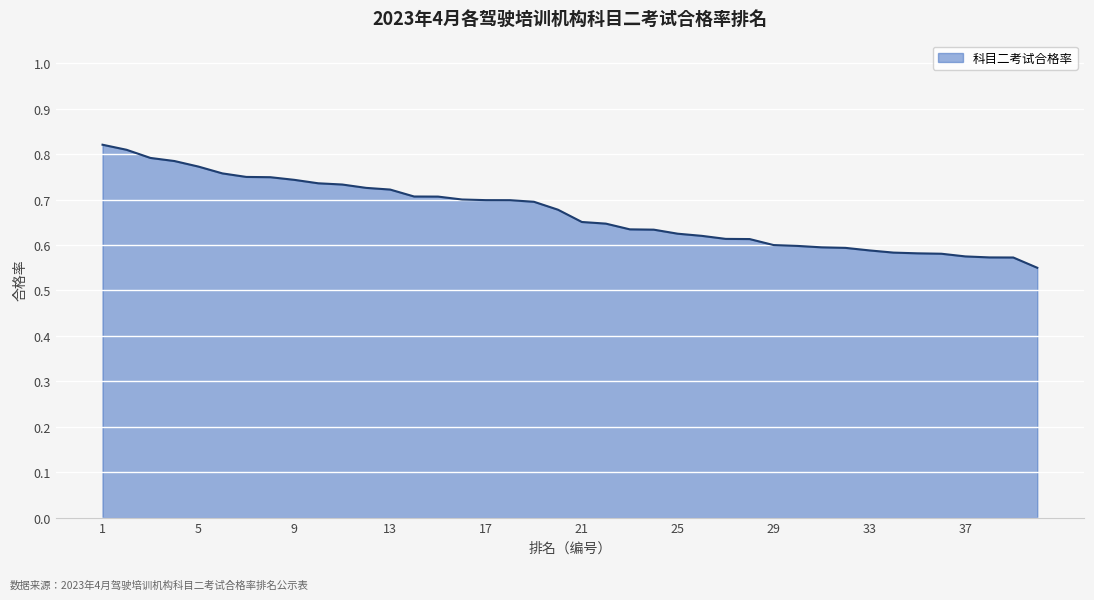

What is the difference between the maximum and minimum values?

0.3